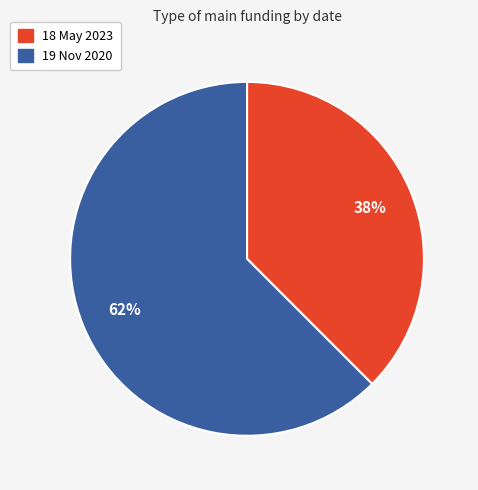

Count the number of slices in the pie.

2